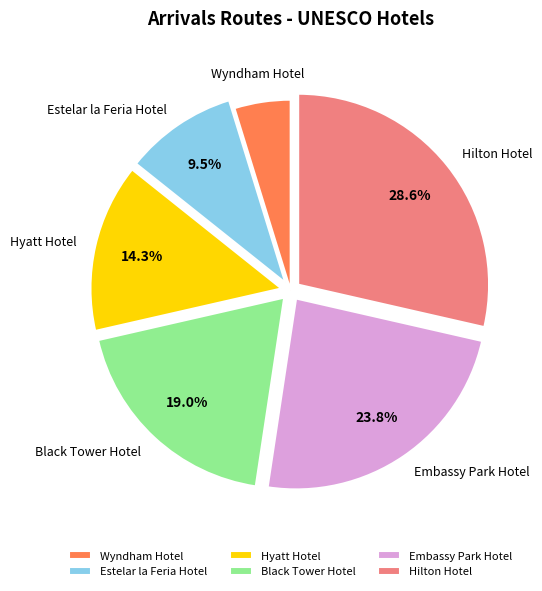

What percentage is the Black Tower Hotel slice, to the nearest percent?

19%